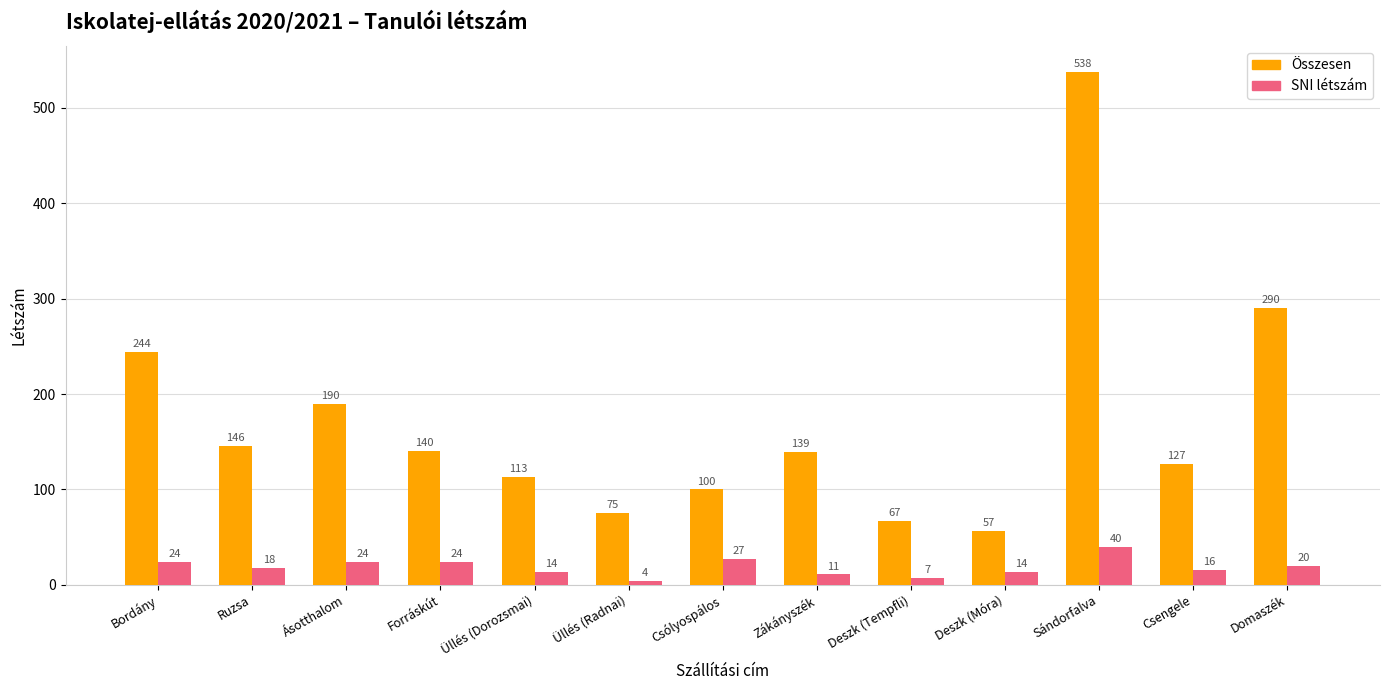

At Csólyospálos, list the series in order from smallest to largest.

SNI létszám, Összesen